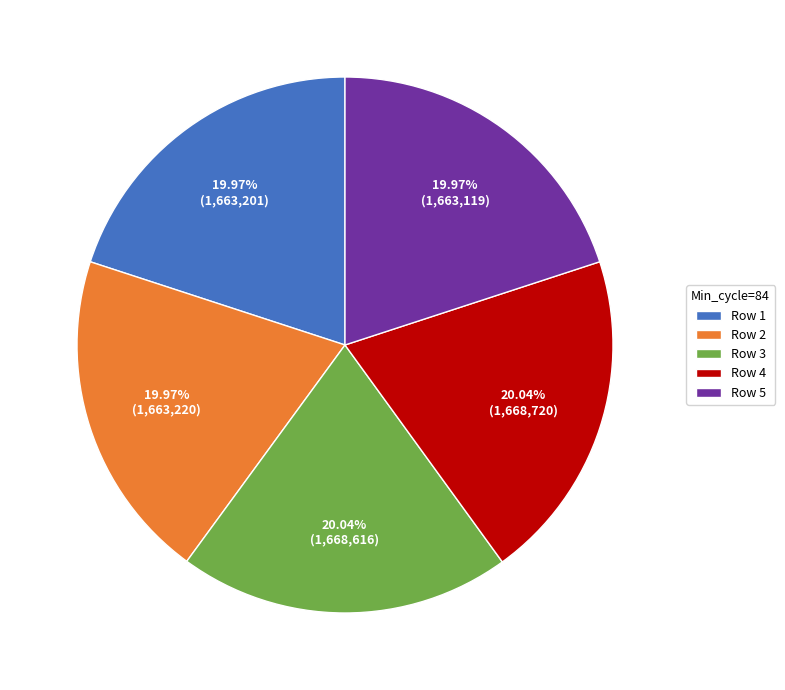

Is the sum of Row 2 and Row 4 greater than half?

No